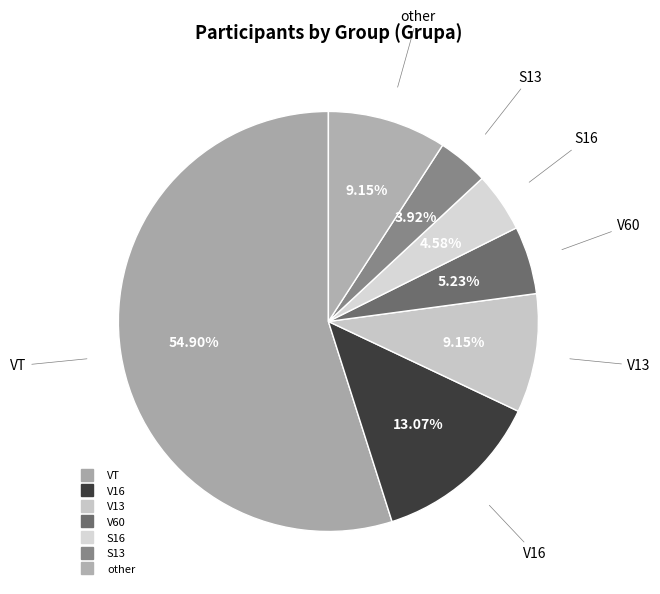

Rank the categories by value from highest to lowest.

VT, V16, V13, other, V60, S16, S13